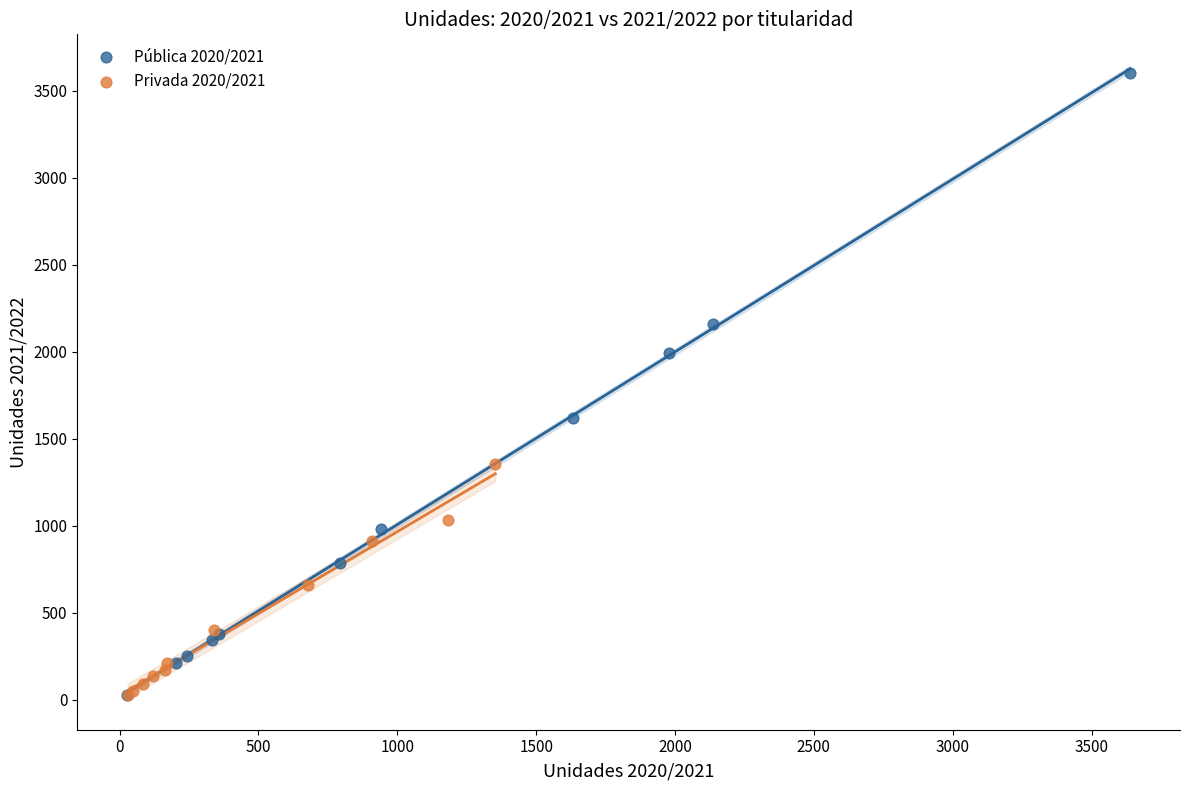

Which series contains the highest Y value?

Pública 2020/2021